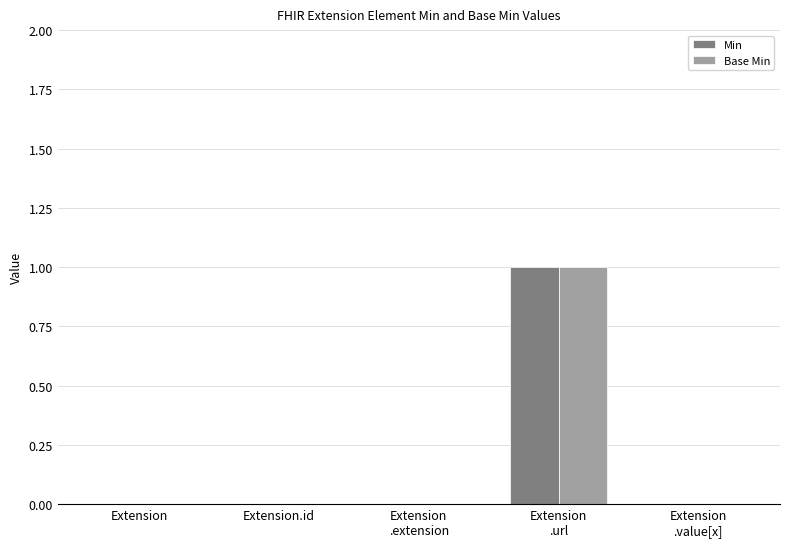

Is it true that Base Min equals 0 at Extension
.value[x]?

True